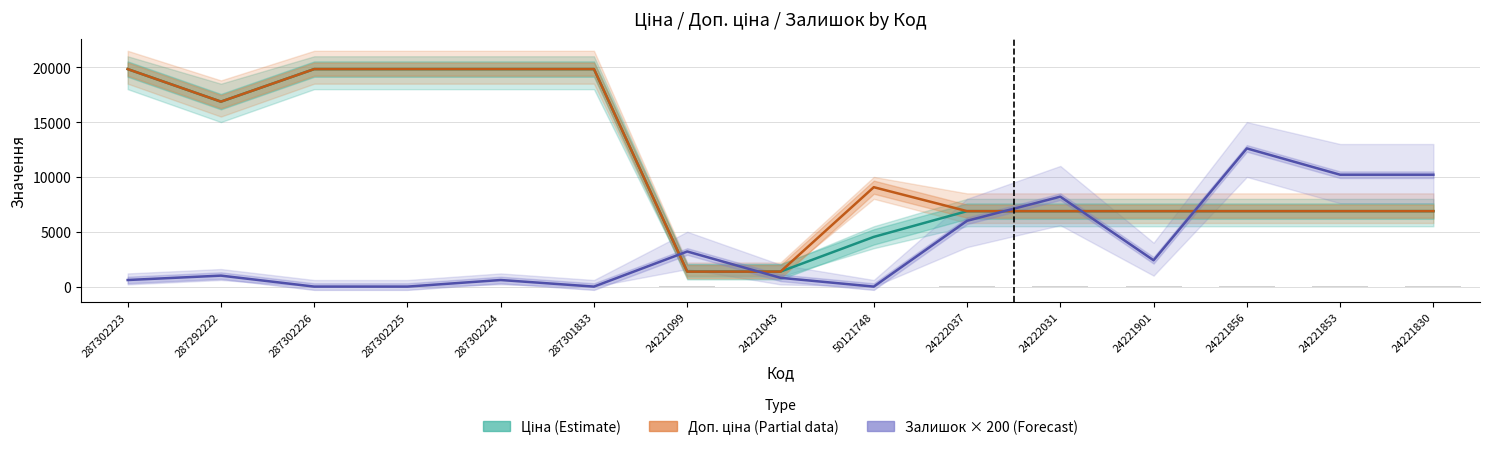

What is the average value of the Ціна (Estimate) series?

10970.6